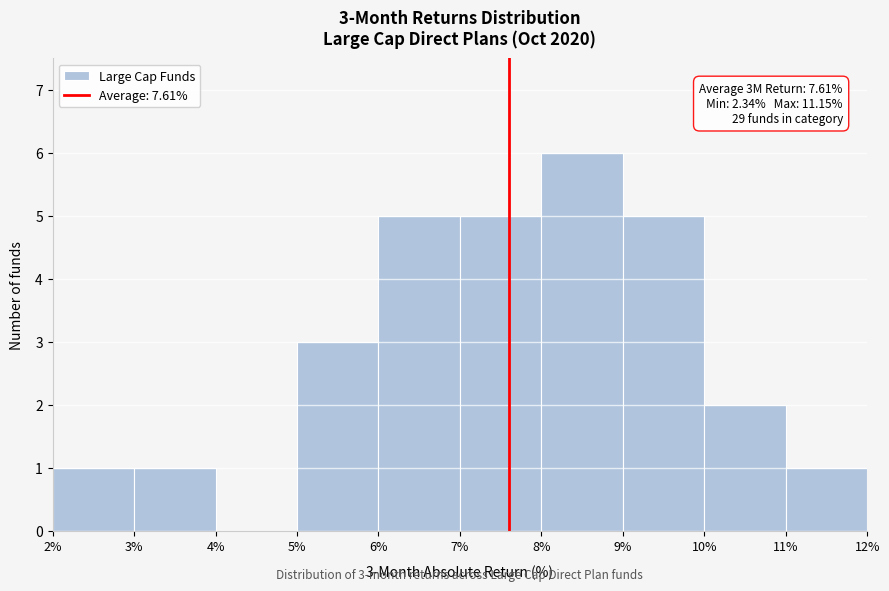

Which range on the x-axis has the tallest bar?

8% to 9%